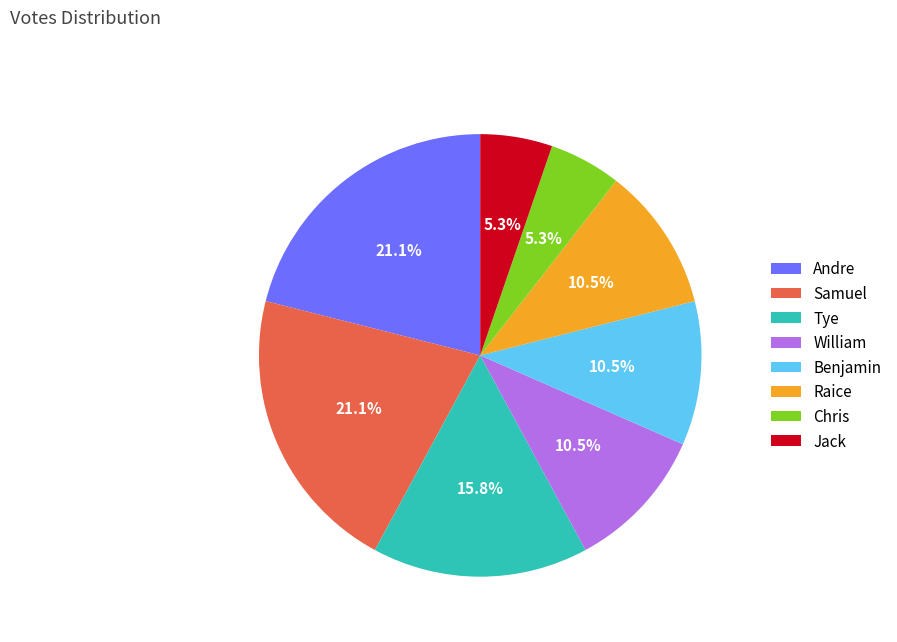

Is it true that Chris is 5% of the pie?

True